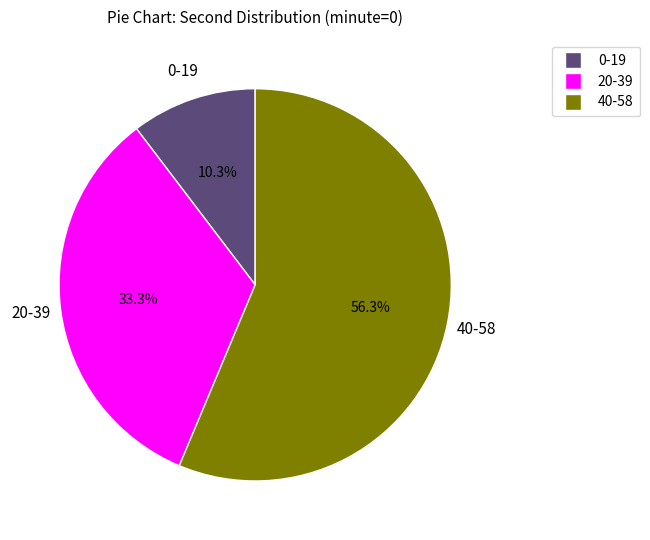

Is there a majority slice in this chart?

Yes